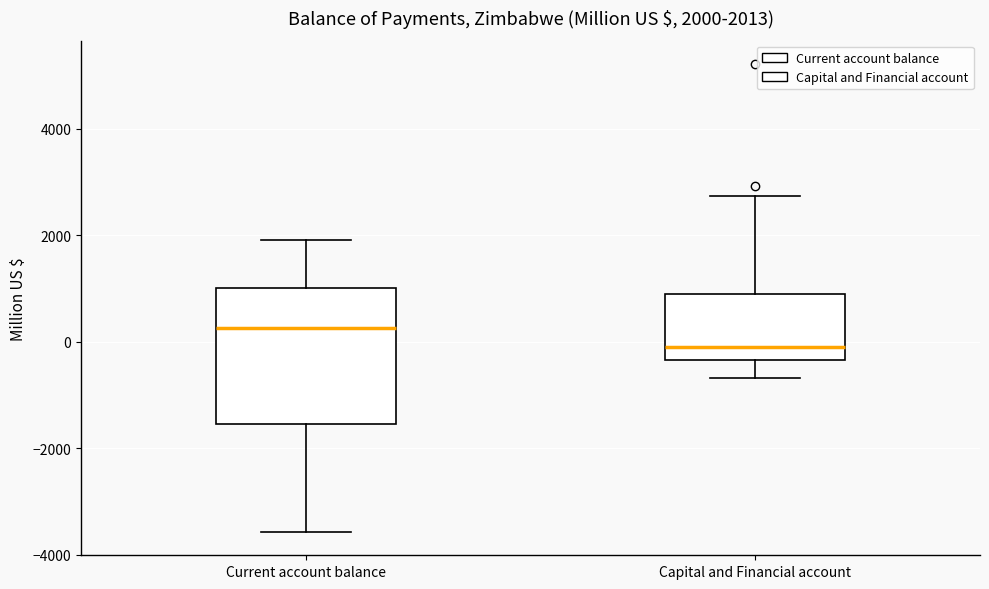

Which box's median line is the highest?

Current account balance